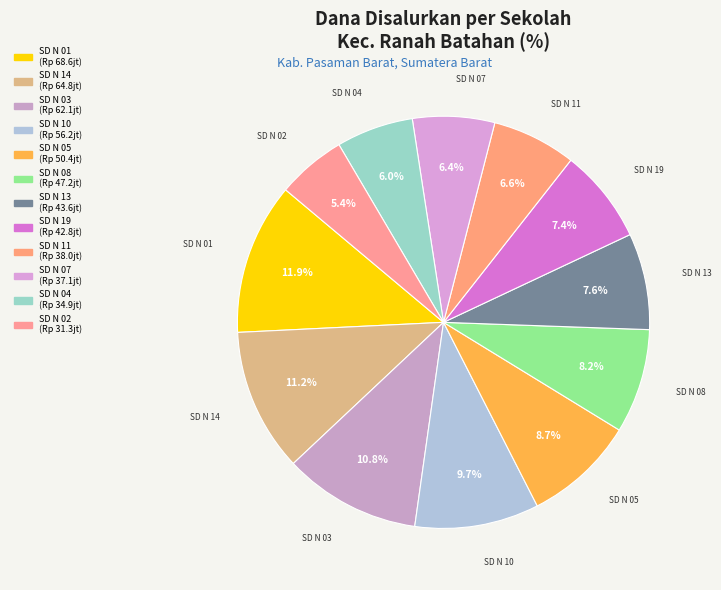

How many segments does this pie chart have?

12